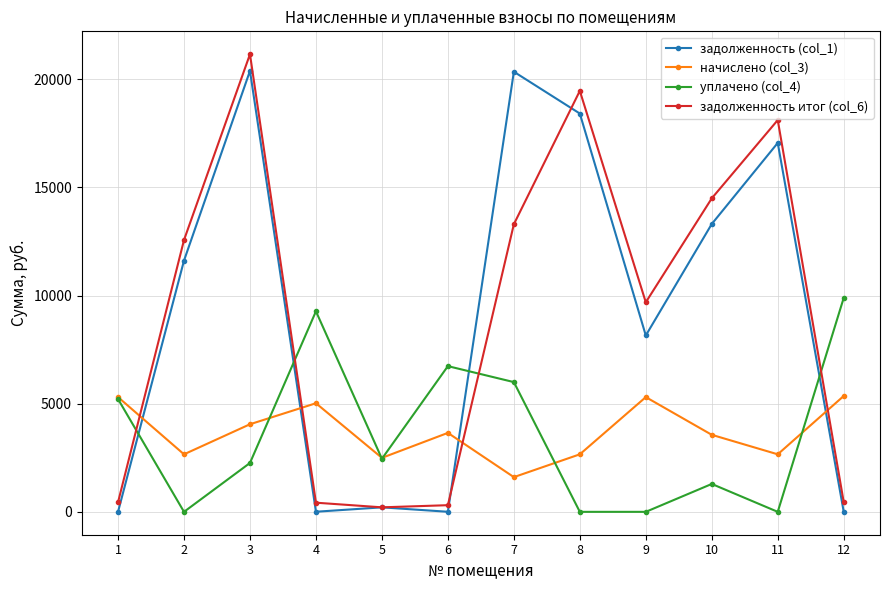

How many intersections are there between уплачено (col_4) and задолженность итог (col_6)?

4